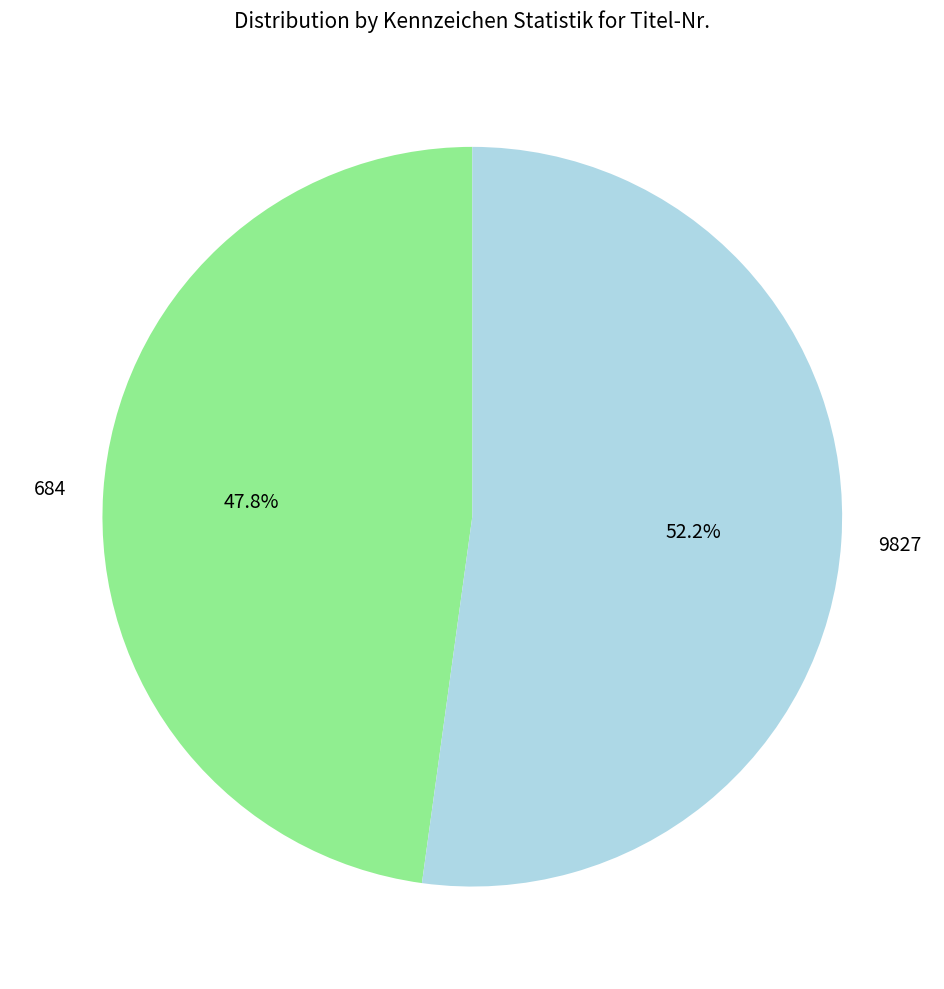

How much of the chart is everything except 684?

52.2%